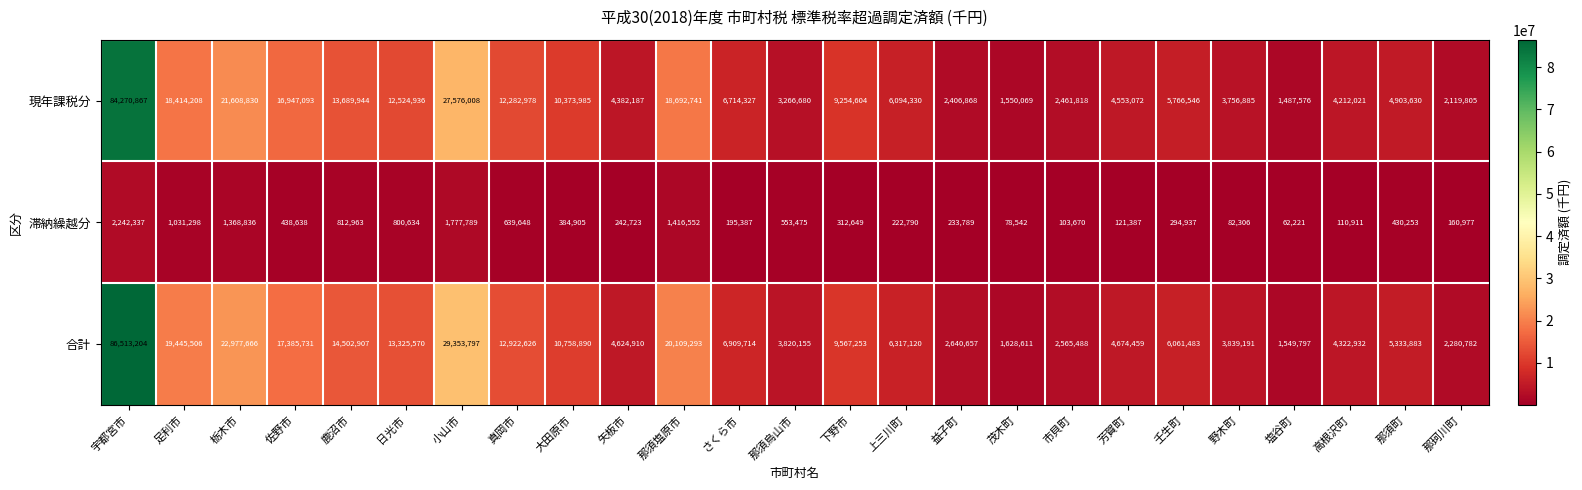

Which series has the largest total across all categories?

合計